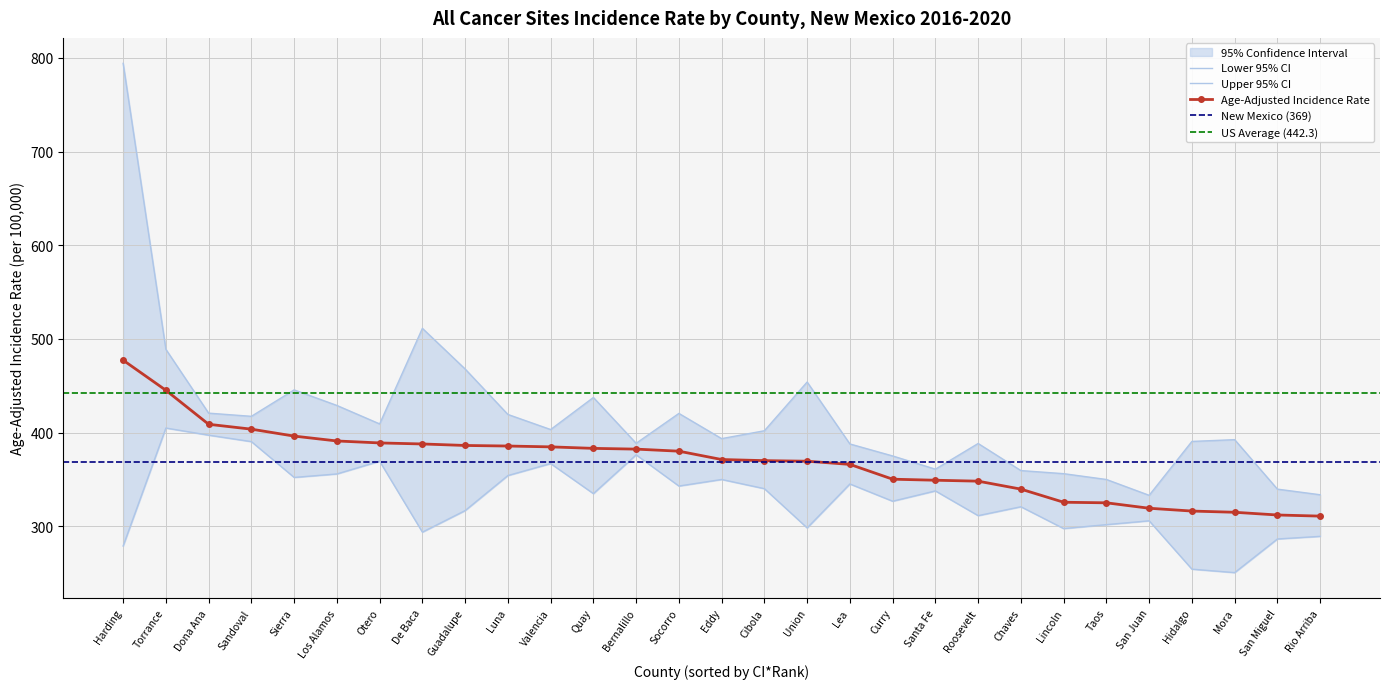

At which label does Upper 95% CI reach its peak?

Harding